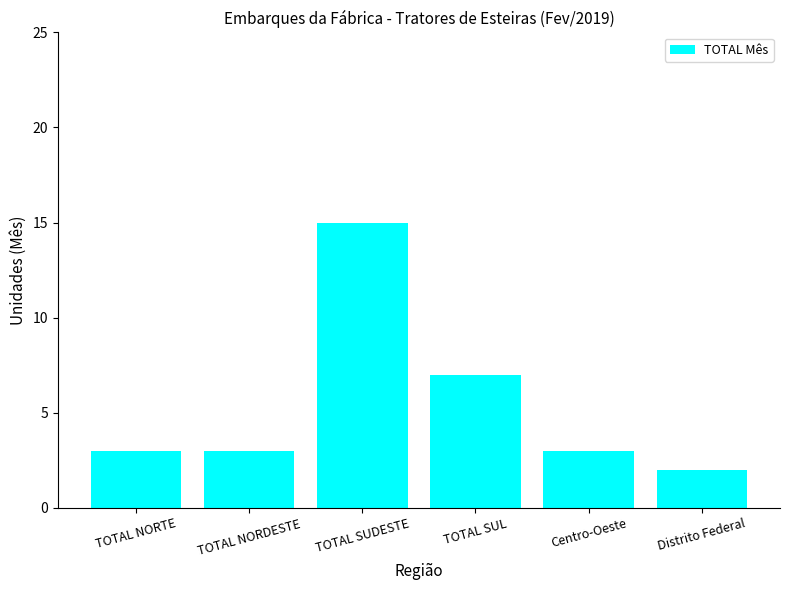

Approximately how many times larger is the value at TOTAL NORDESTE compared to Distrito Federal?

1.5